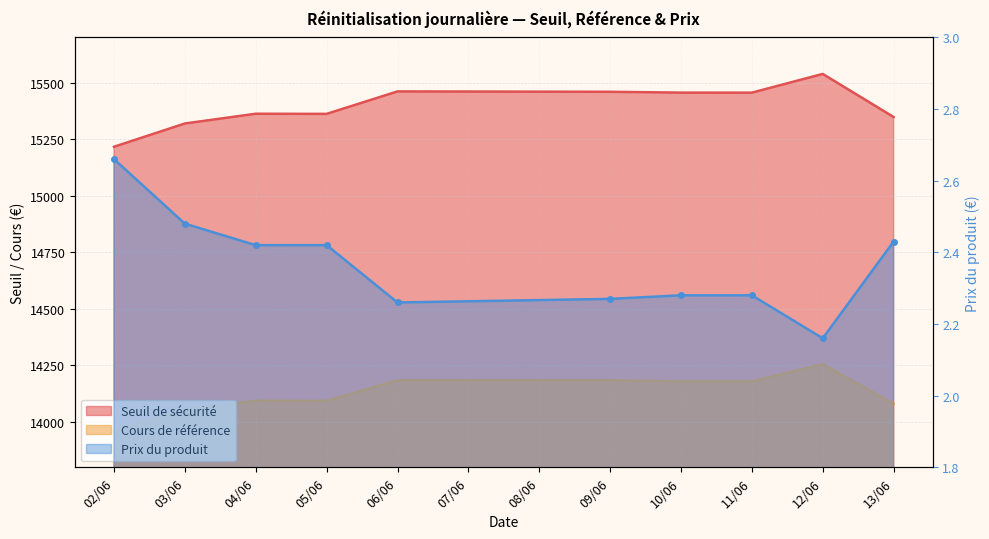

True or false: Seuil de sécurité and Cours de référence intersect in this chart.

False